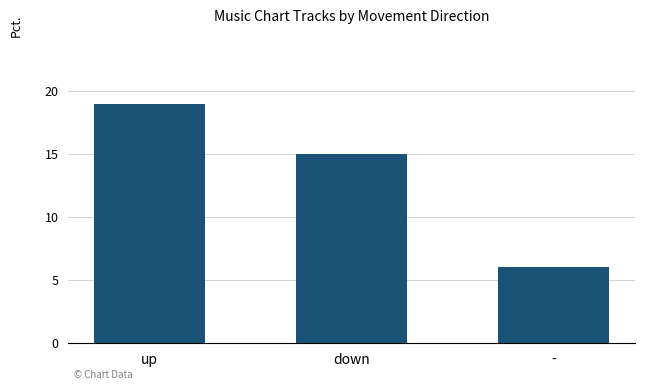

Is it true that the value at - is 6?

True